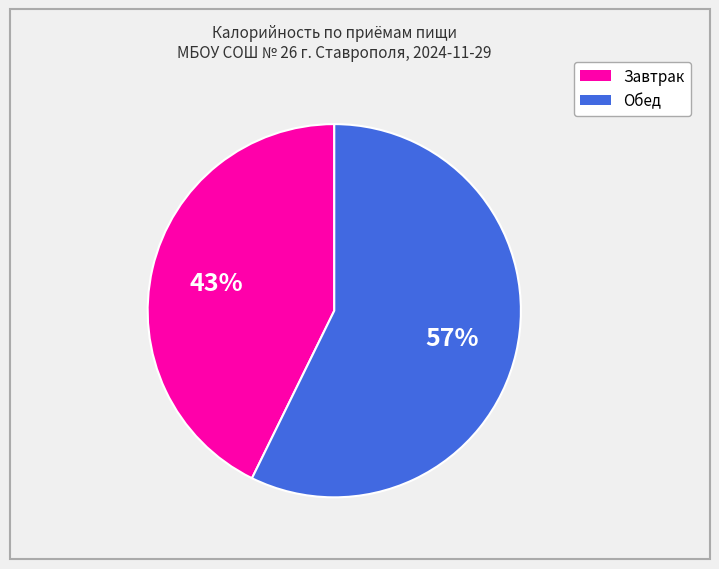

Does any single category account for the majority?

Yes